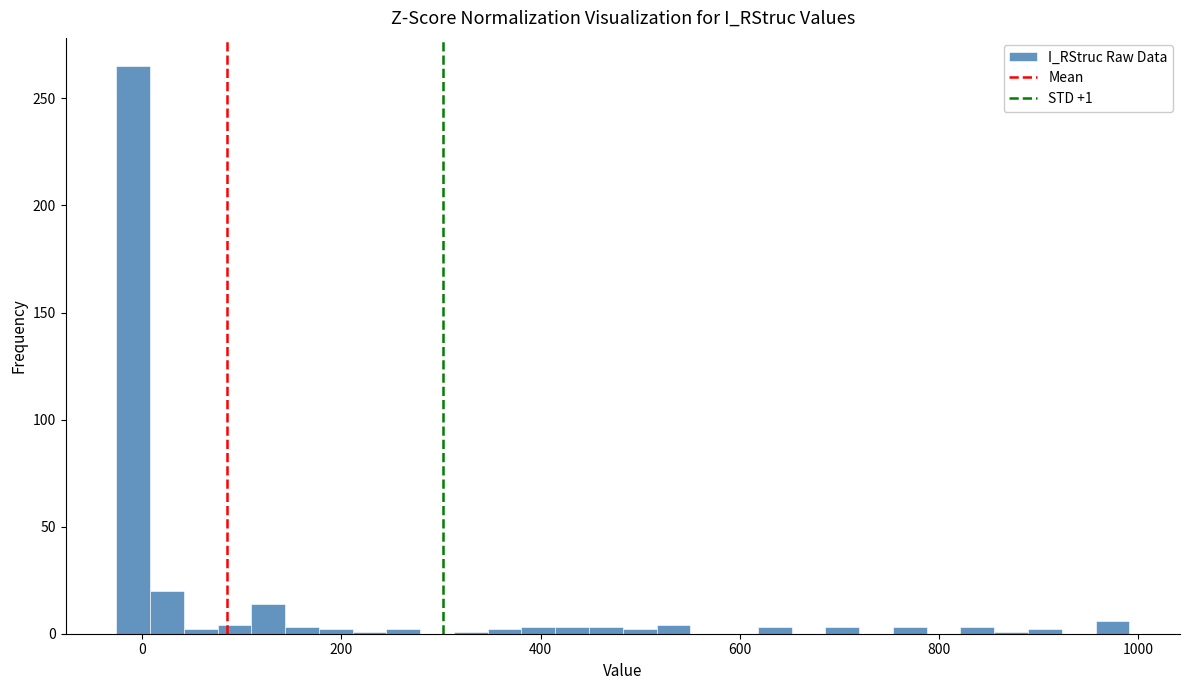

Read against the x-axis, roughly where is the centre of the tallest bar?

0